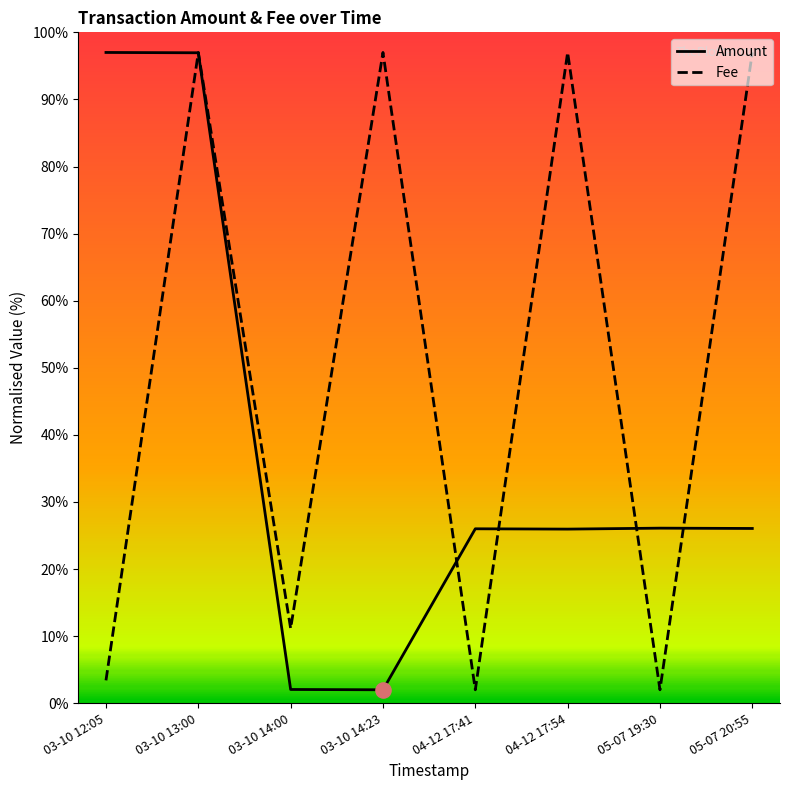

Is the value of Fee at 03-10 12:05 greater than the value of Amount at 05-07 19:30?

No